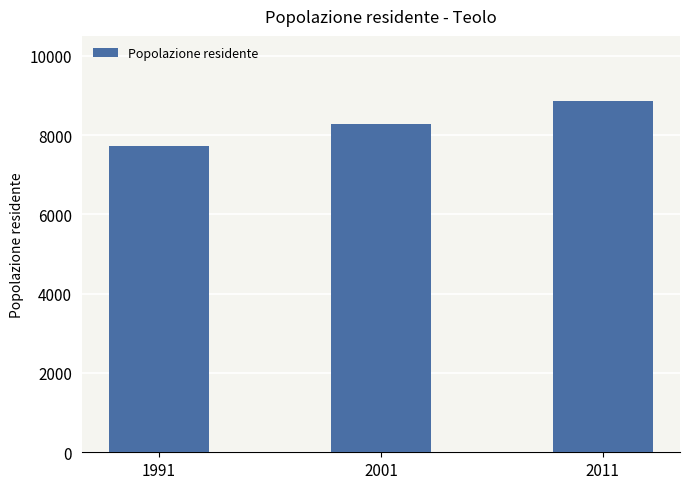

Which has a higher value, 2011 or 1991?

2011